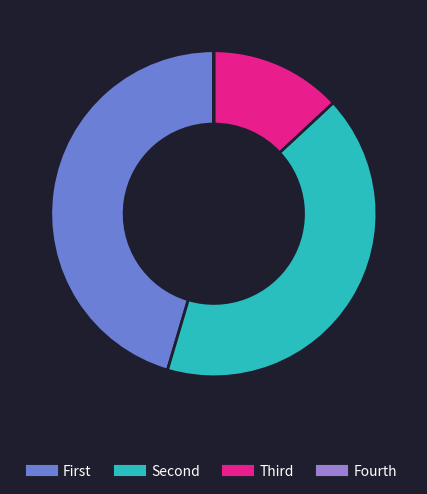

Does any single category account for the majority?

No